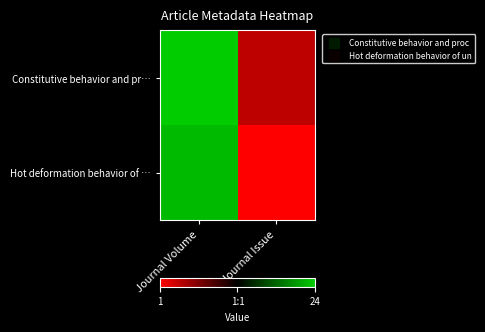

Between Journal Issue and Journal Volume, which is larger?

Journal Volume